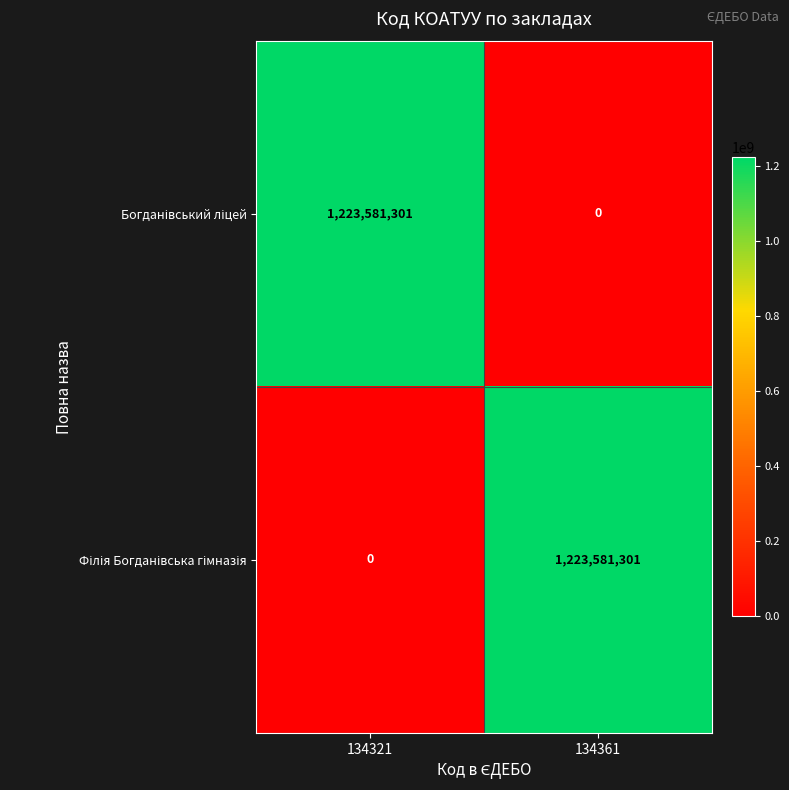

What is the total value across all series at 134321?

1223581301